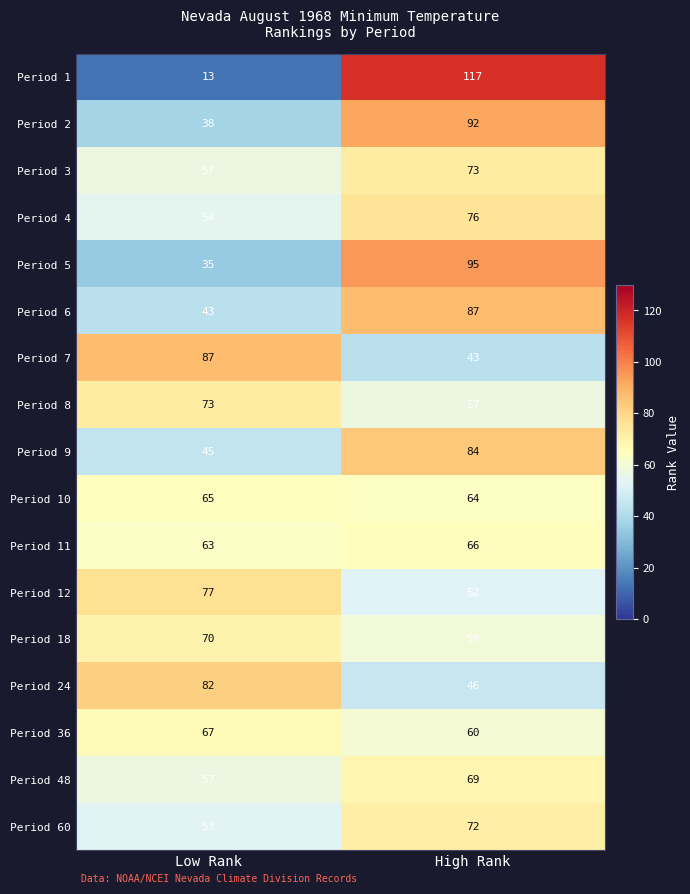

At High Rank, list the series in order from largest to smallest.

Period 1, Period 5, Period 2, Period 6, Period 9, Period 4, Period 3, Period 60, Period 48, Period 11, Period 10, Period 36, Period 18, Period 8, Period 12, Period 24, Period 7